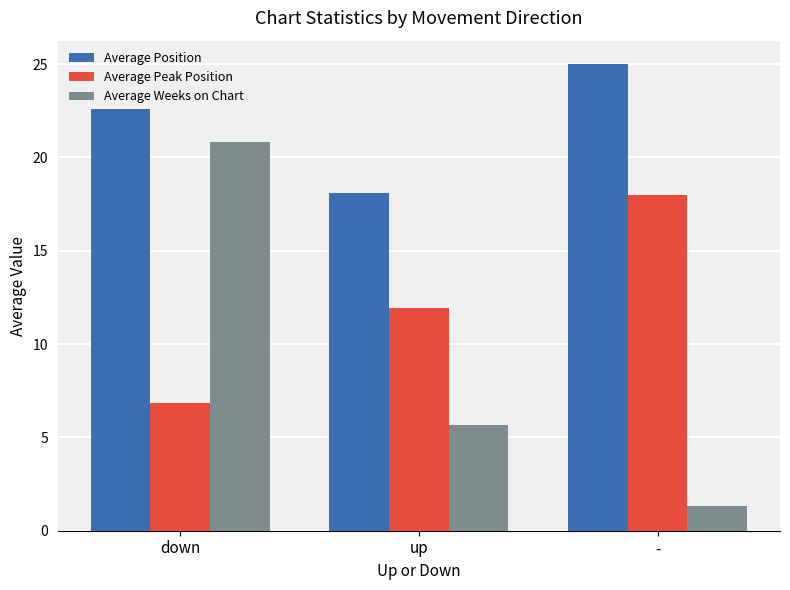

The Average Peak Position series shows 11.9 at up. True or false?

True